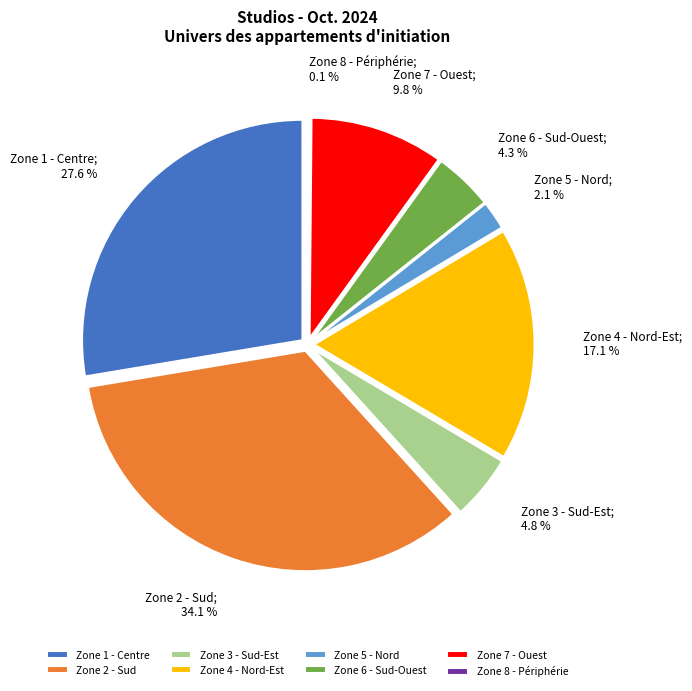

What is the smallest slice in the pie chart?

Zone 8 - Périphérie